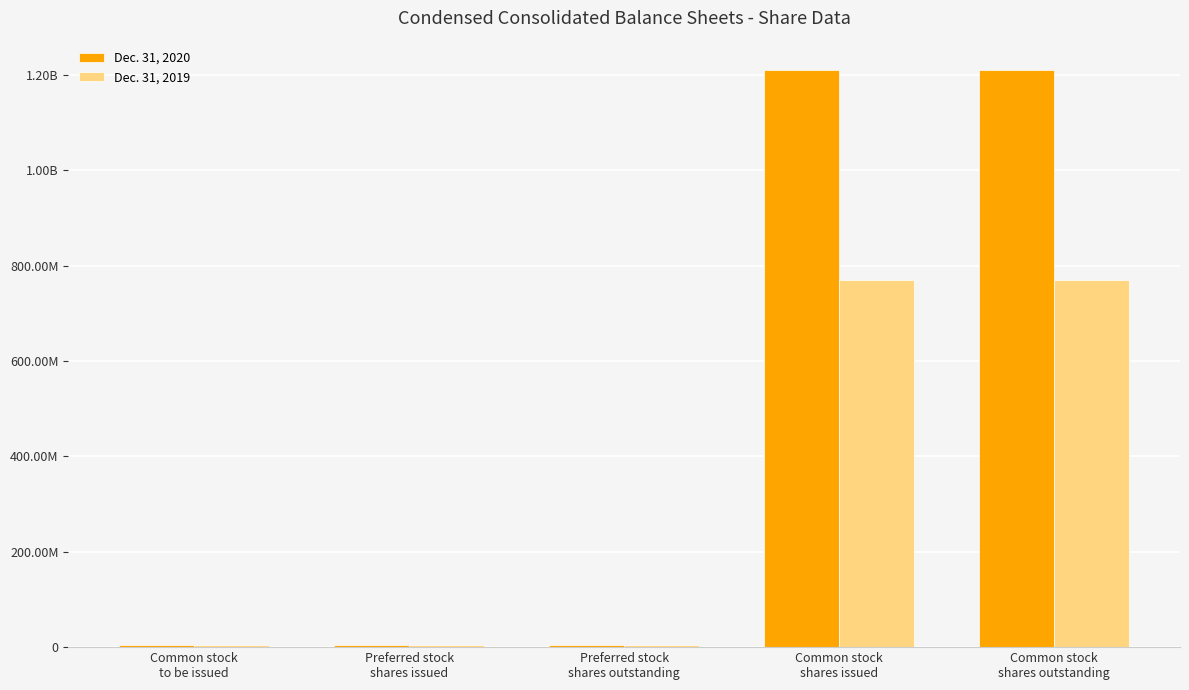

What are all the series names shown in the legend?

Dec. 31, 2020, Dec. 31, 2019